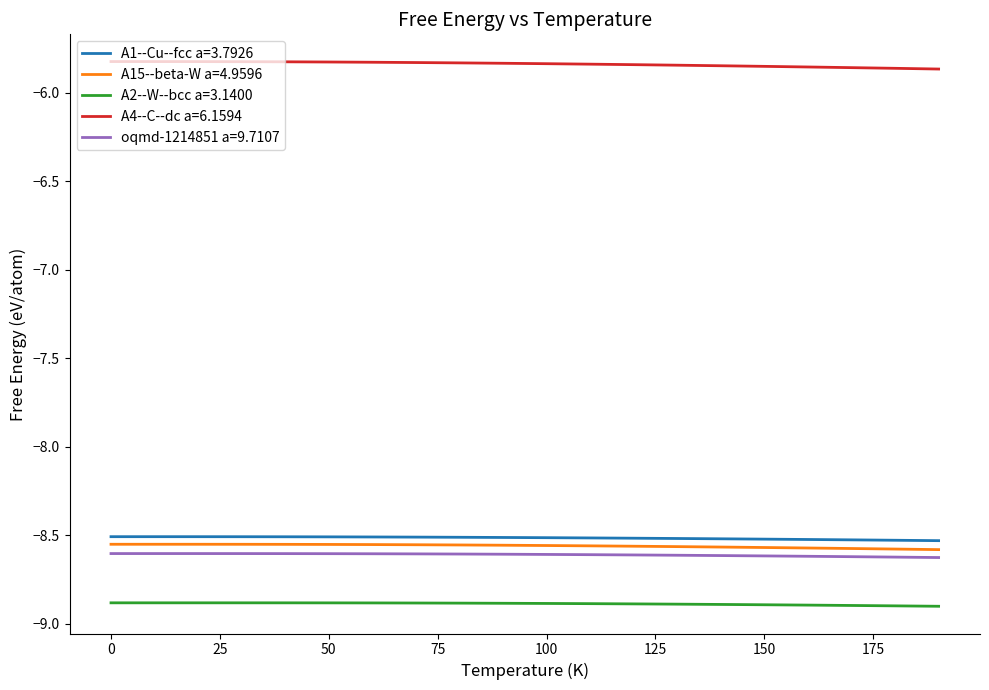

What is the minimum value shown in the chart?

-8.9